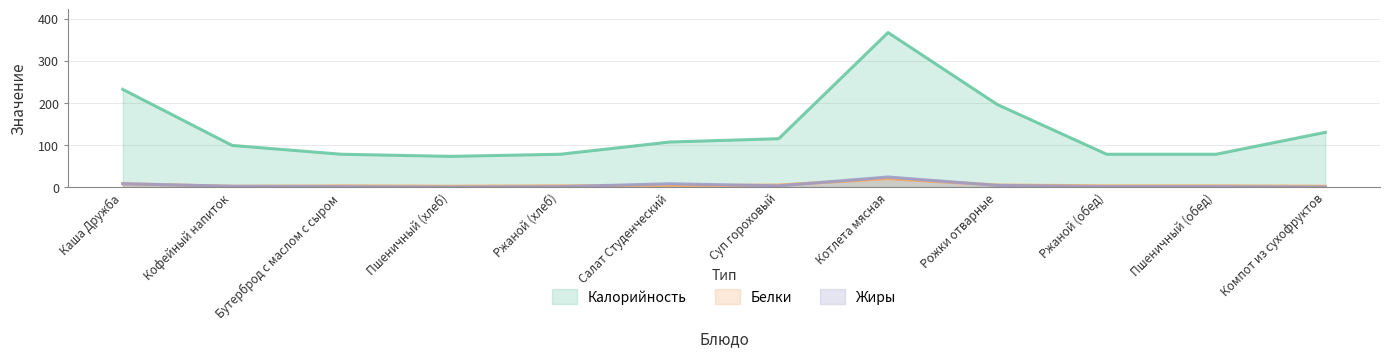

True or false: Калорийность has a value of 99 at Кофейный напиток.

True